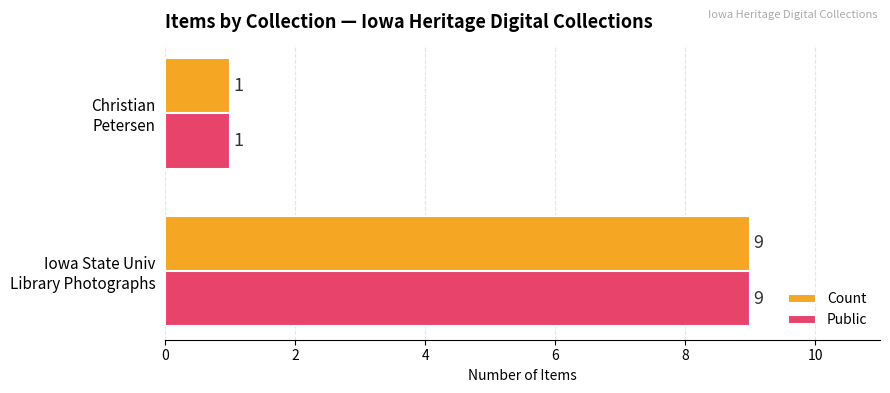

What is the sum of all Public values?

10